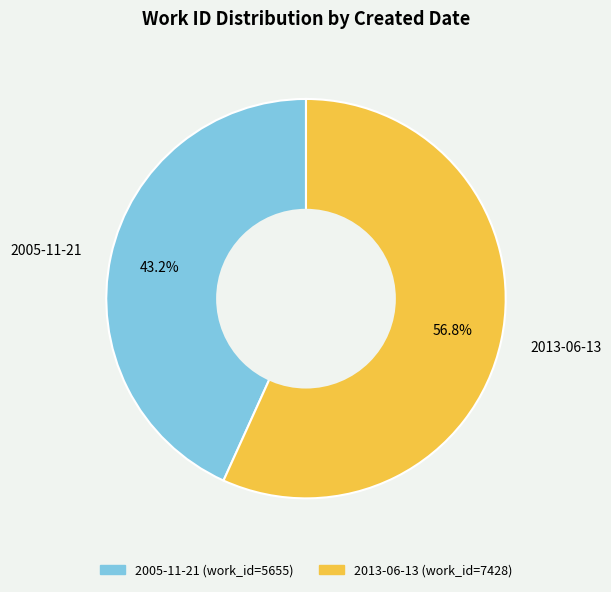

What percentage is NOT represented by 2005-11-21?

56.8%